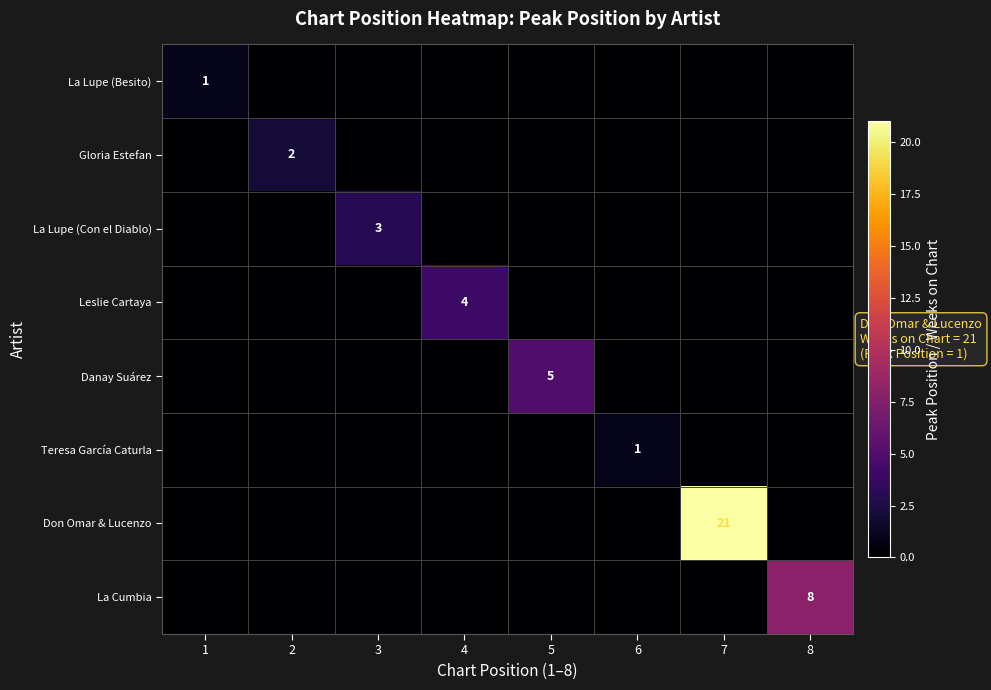

At how many categories does at least one series exceed 8?

1